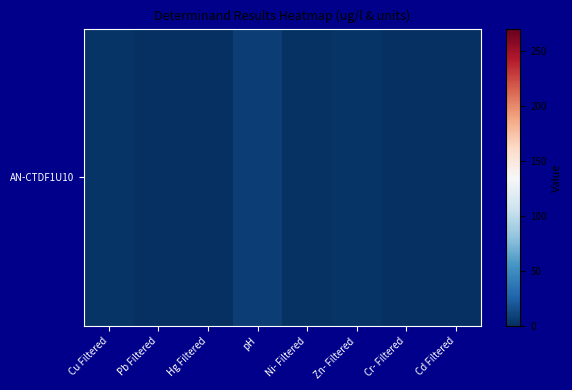

List the labels in order of value, largest first.

pH, Zn- Filtered, Cu Filtered, Ni- Filtered, Cr- Filtered, Cd Filtered, Pb Filtered, Hg Filtered